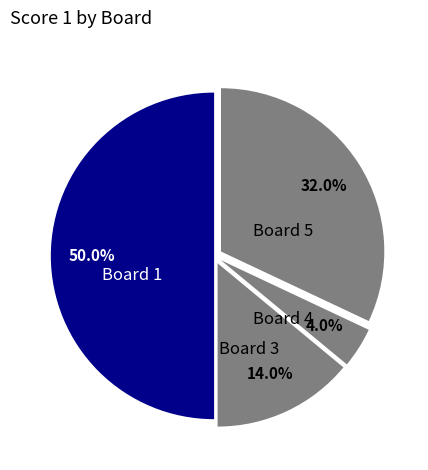

Does Board 3 represent more than half of the total?

No